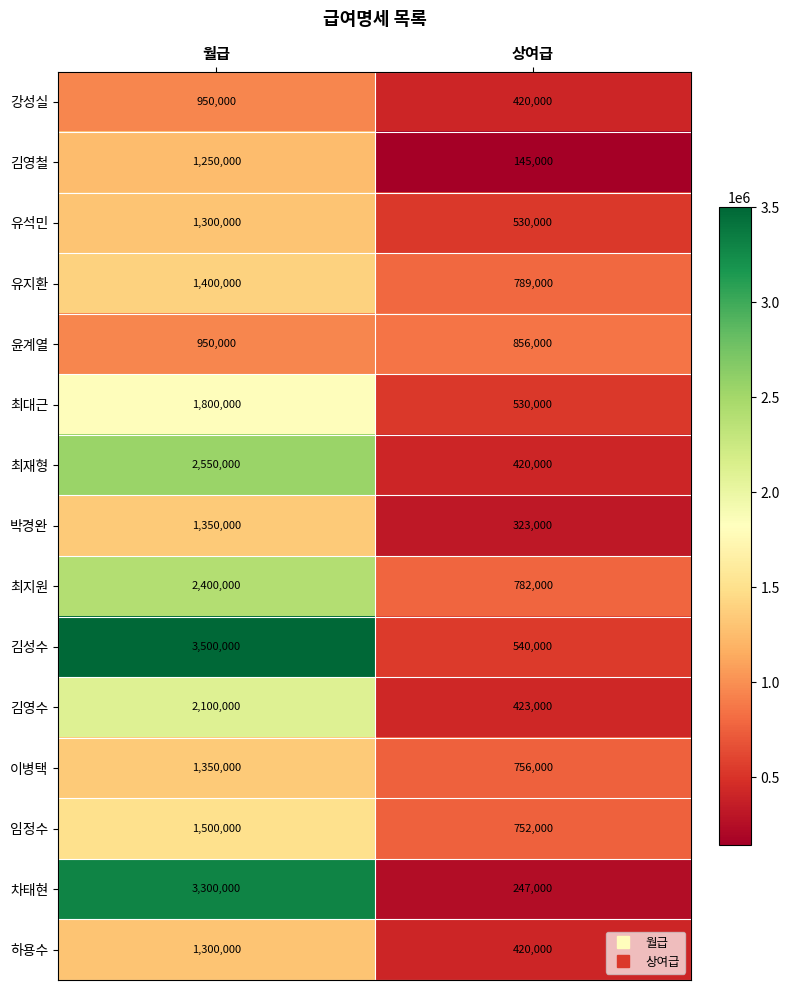

What is the sum of all 하용수 values?

1720000